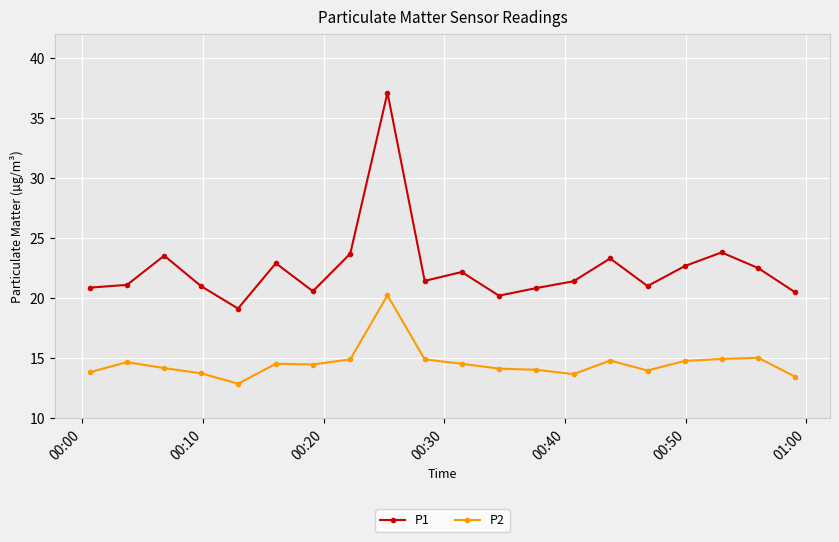

What is the value of the P1 point at the 1st from the left?

20.9